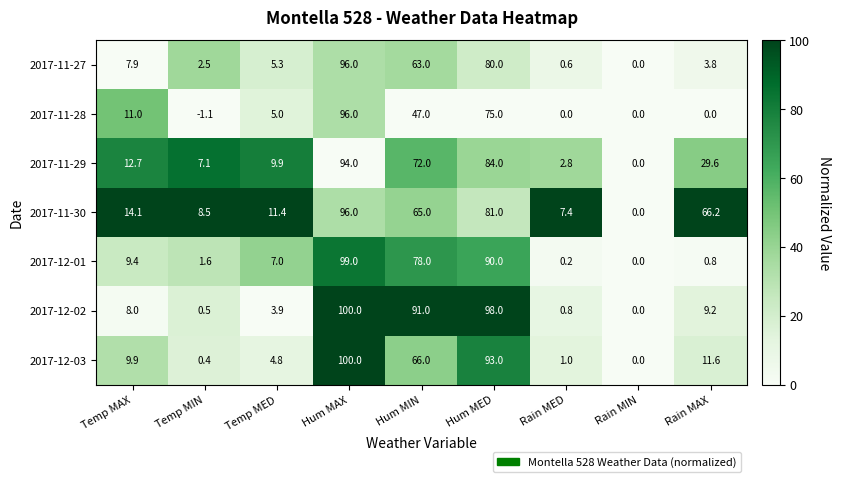

What is the sum of the 2017-11-29 values at Hum MIN and Hum MED?

156.0